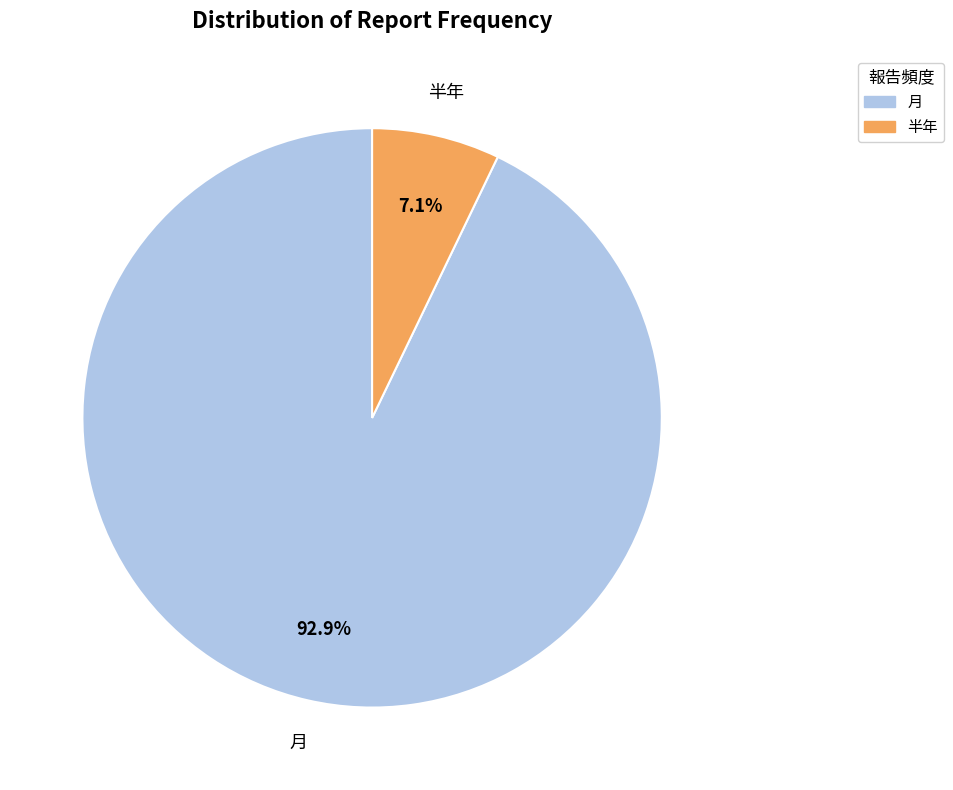

Does any single category account for the majority?

Yes